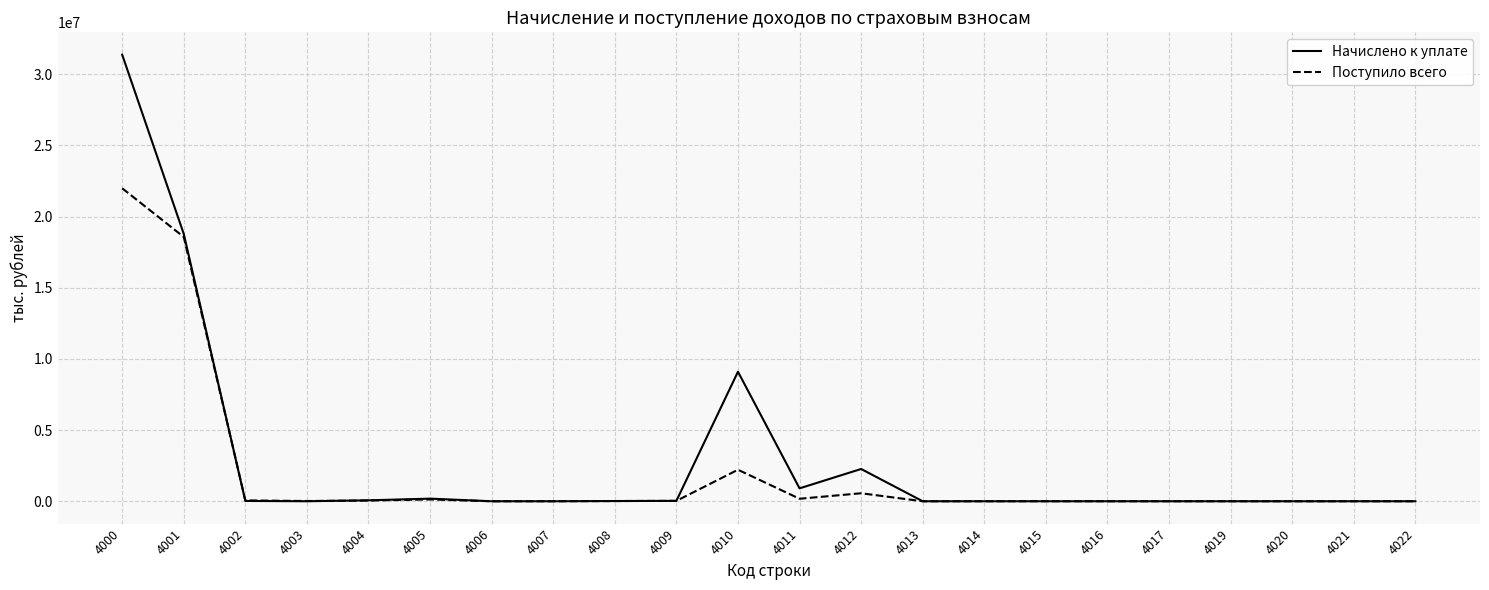

Which series has the largest range (max minus min)?

Начислено к уплате